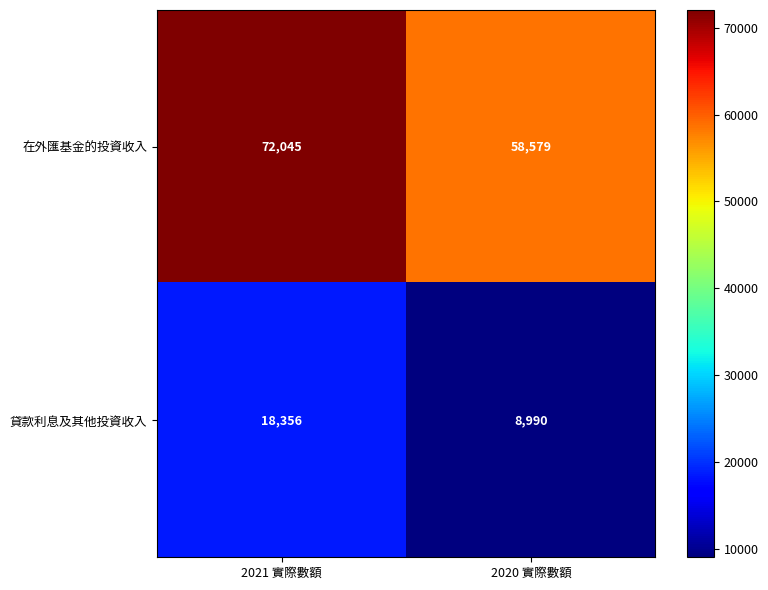

What is the sum of the 貸款利息及其他投資收入 values at 2021 實際數額 and 2020 實際數額?

27346